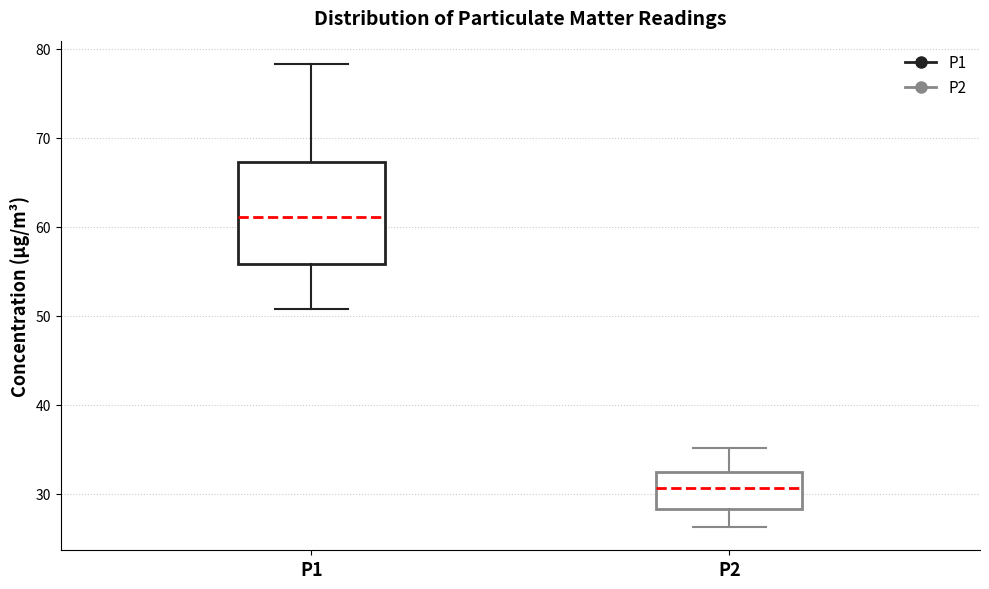

Reading left to right, read every box against the y-axis: the position of its median line, the range the box covers, and the ends of its whiskers. The values are not printed on the chart, so give them approximately, as read against the axis.

P1: median 61, box 56 to 67, whiskers 51 to 78
P2: median 31, box 28 to 32, whiskers 26 to 35